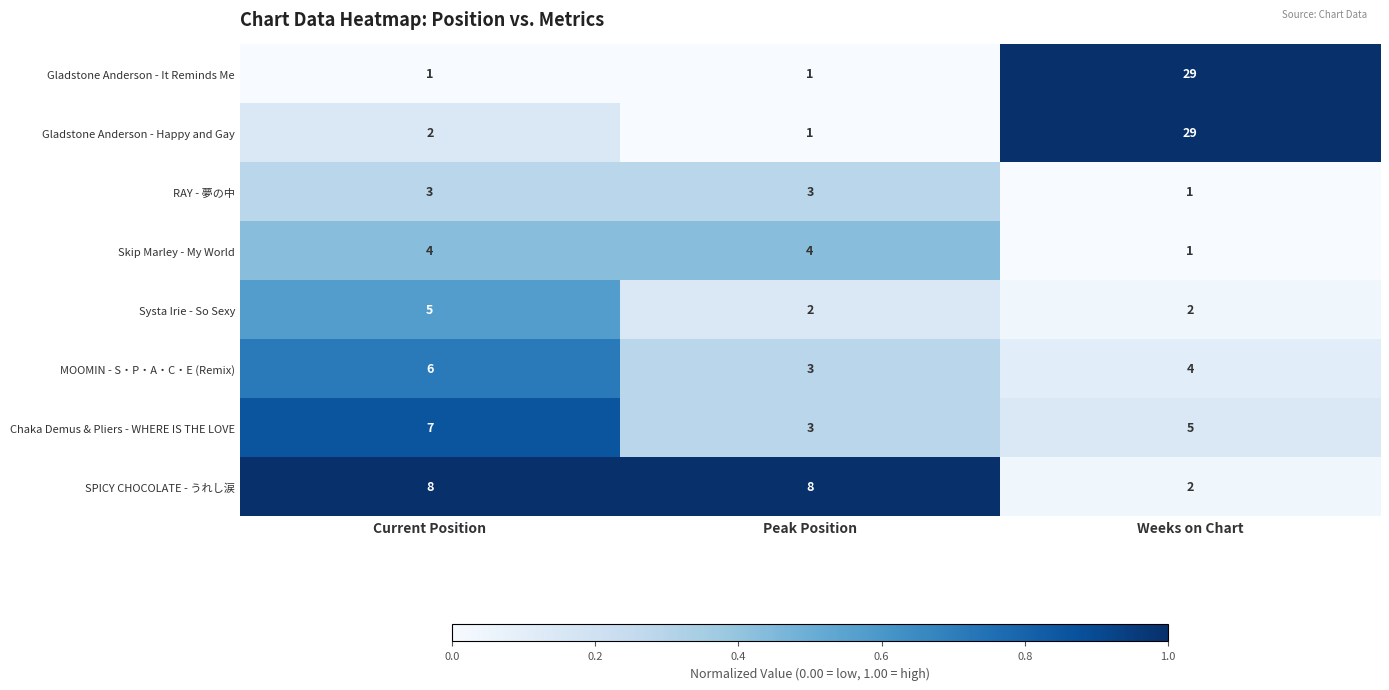

Which category has the highest value in the Systa Irie - So Sexy series?

Current Position